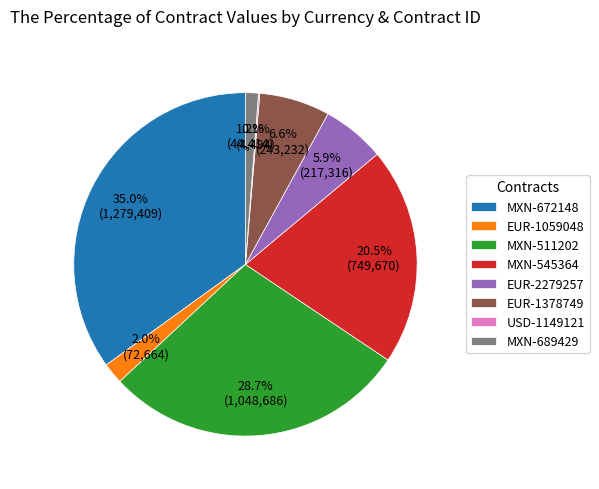

Which category has the biggest portion of the pie?

MXN-672148